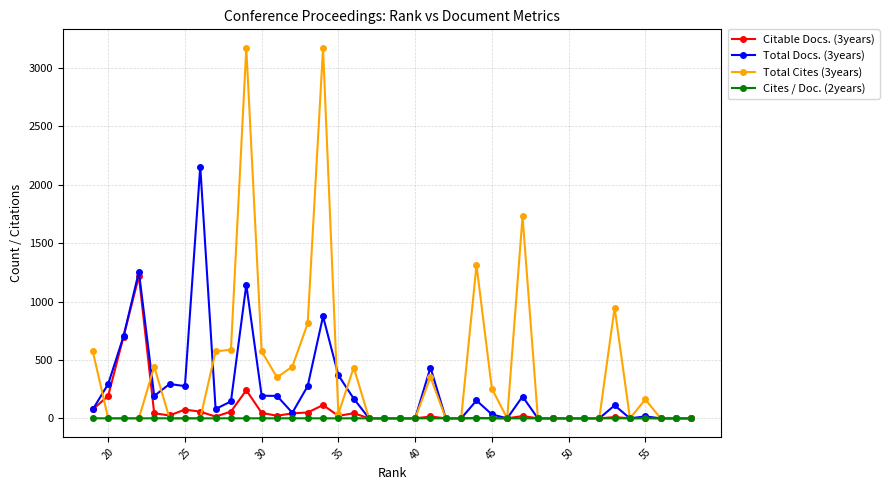

Which series has the widest spread of values?

Total Cites (3years)